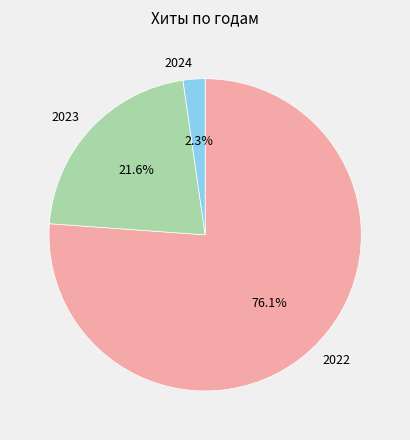

What is the ratio of the value at 2022 to the value at 2023?

3.5